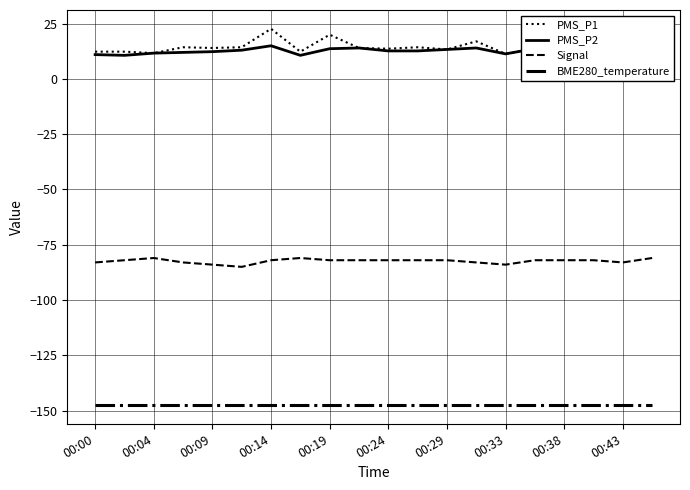

True or false: BME280_temperature and Signal cross at least once.

False